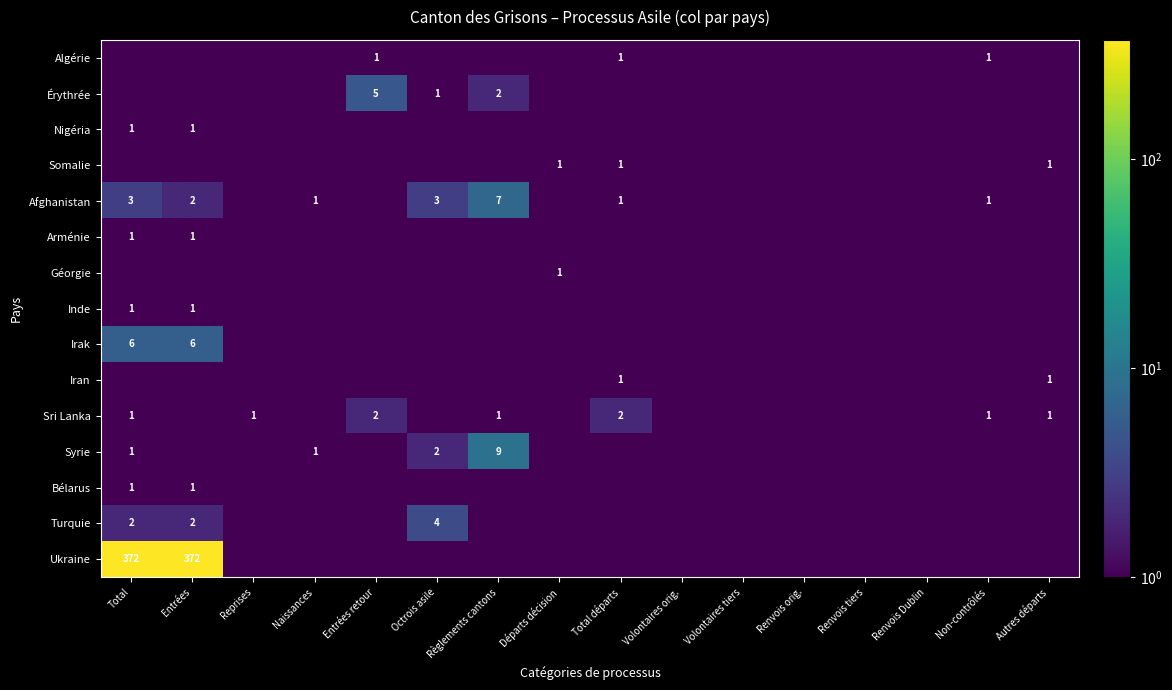

Is it true that Irak equals 2.6 at Total?

False